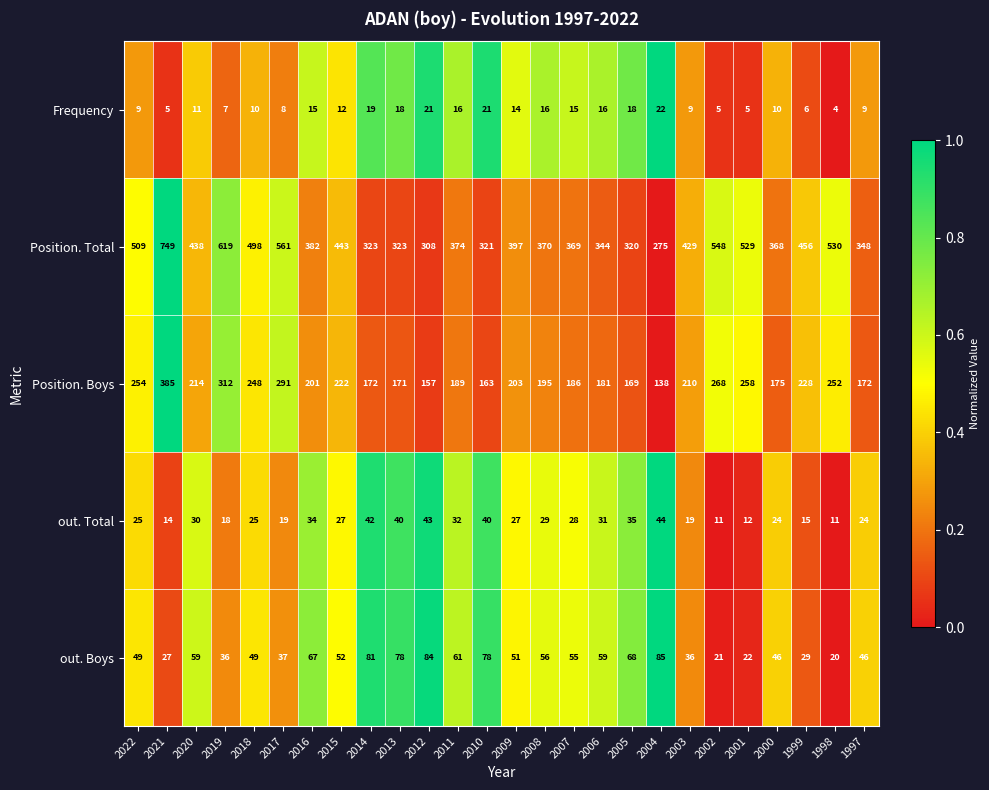

At 2015, list the series in order from smallest to largest.

Frequency, out. Total, out. Boys, Position. Boys, Position. Total